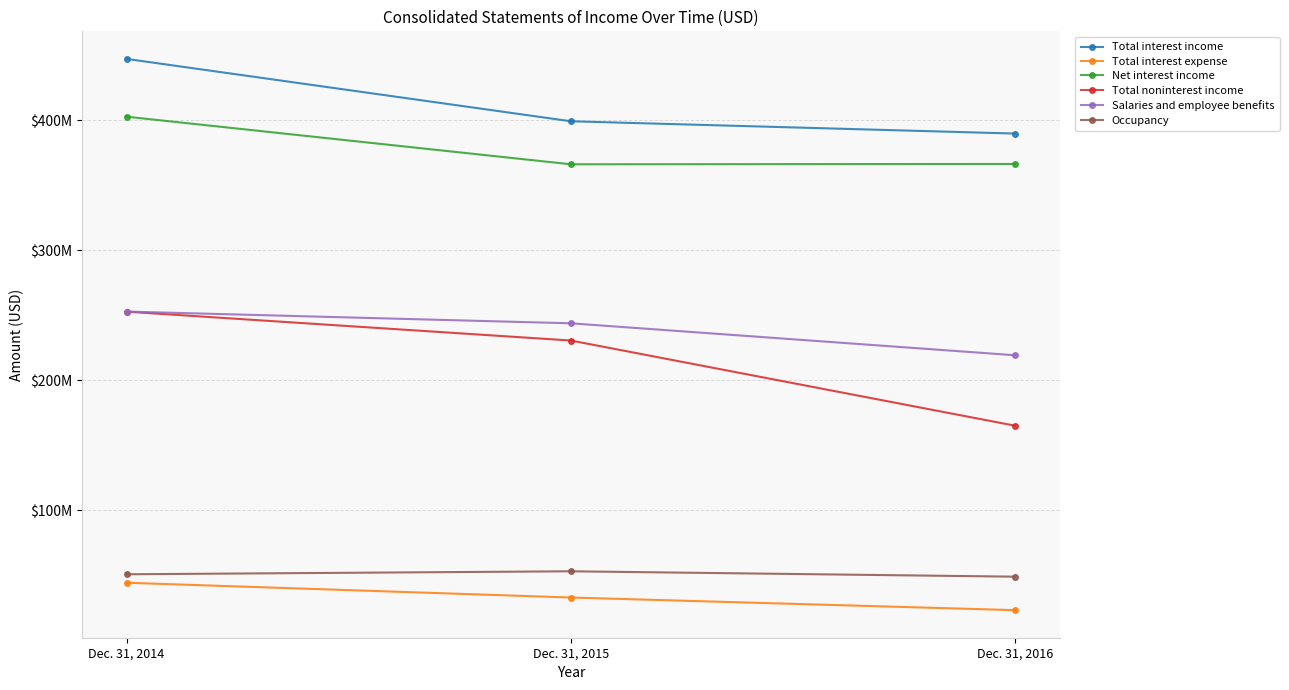

Between Dec. 31, 2015 and Dec. 31, 2016, which series saw the biggest shift?

Total noninterest income